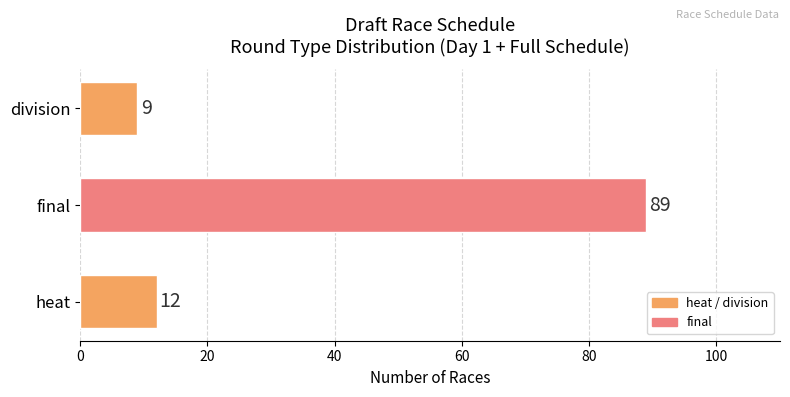

Rank the categories by value from lowest to highest.

division, heat, final